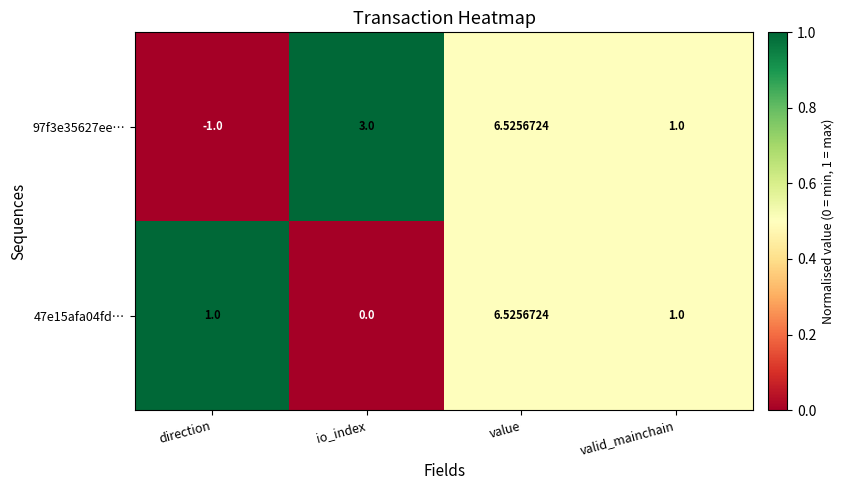

Is the value of 47e15afa04fd… at io_index greater than the value of 97f3e35627ee… at valid_mainchain?

No